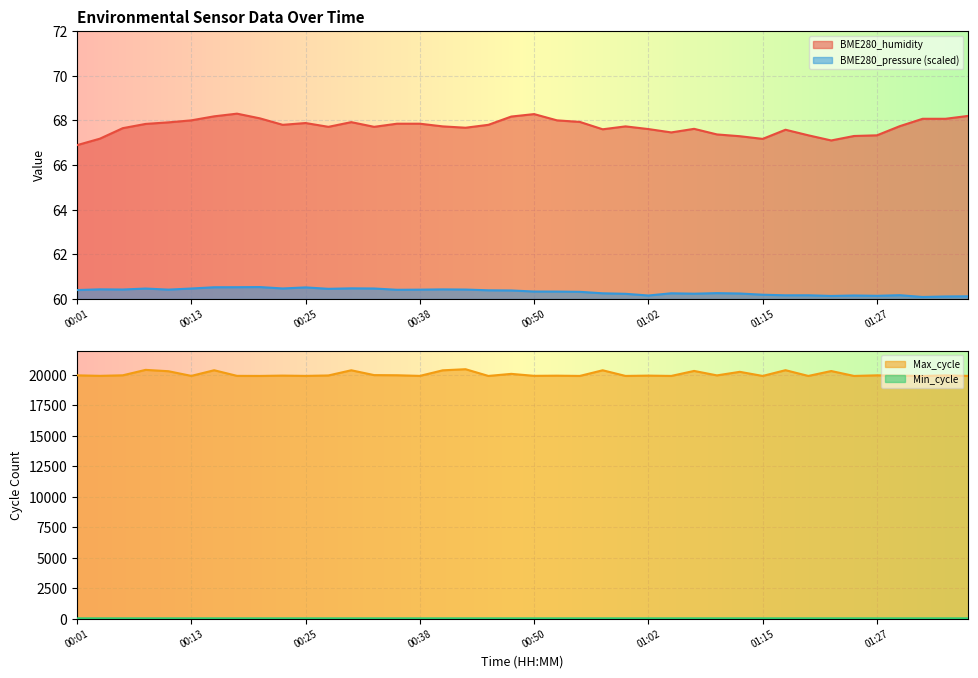

What is the value of the BME280_humidity point at the 15th from the left?

67.8